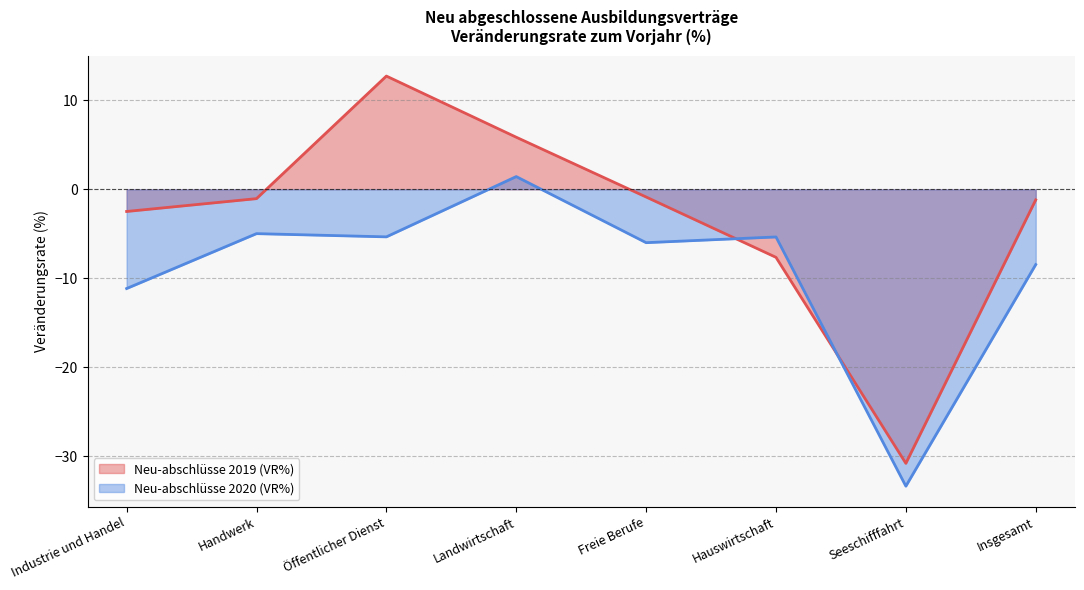

Where is the first local minimum for Neu-abschlüsse 2020 (VR%)?

Öffentlicher Dienst